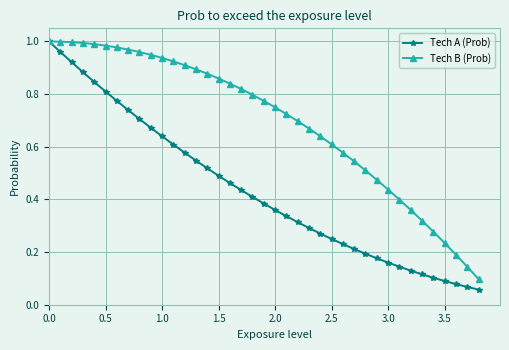

List the series in order of their overall mean, highest first.

Tech B (Prob), Tech A (Prob)